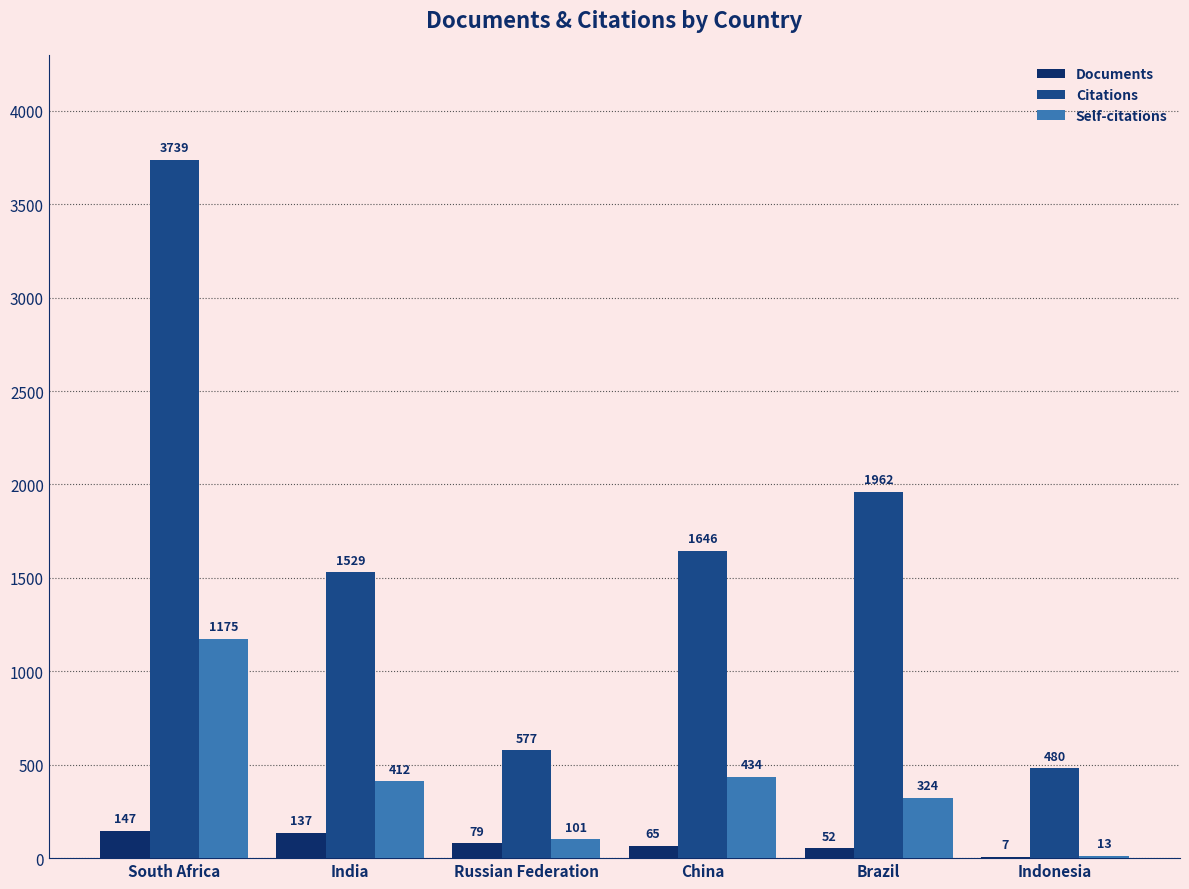

What is the sum of all Documents values?

487